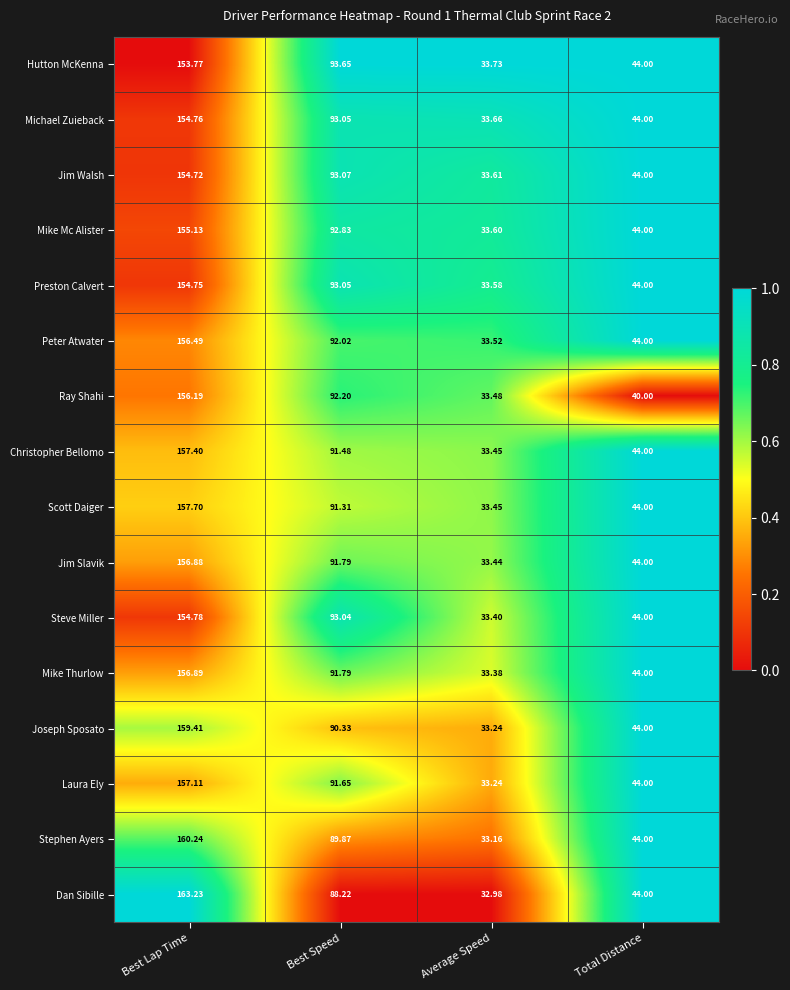

At which label is Dan Sibille closest to 98?

Best Speed